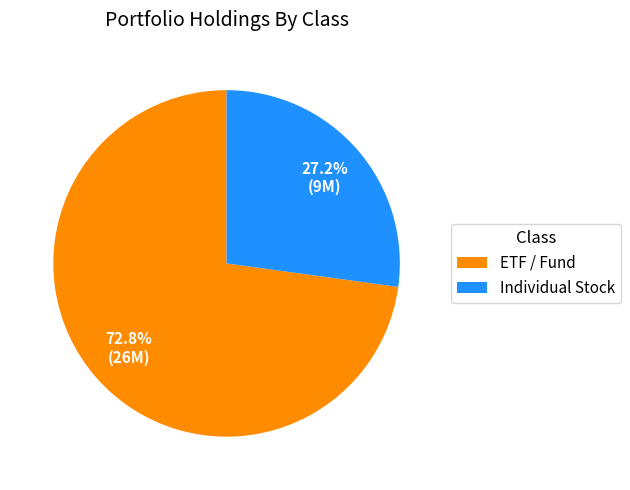

Combined, what portion of the pie is ETF / Fund and Individual Stock?

100.0%